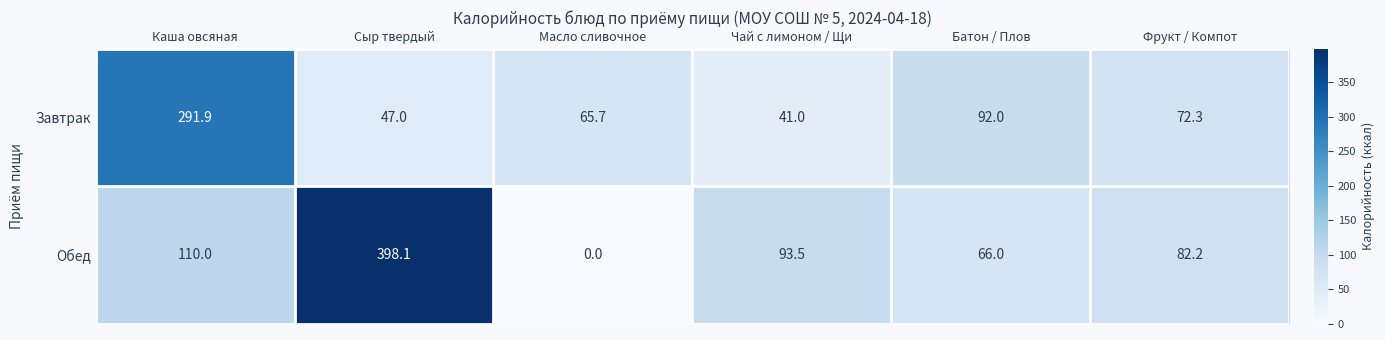

What is the sum of all Обед values?

749.8